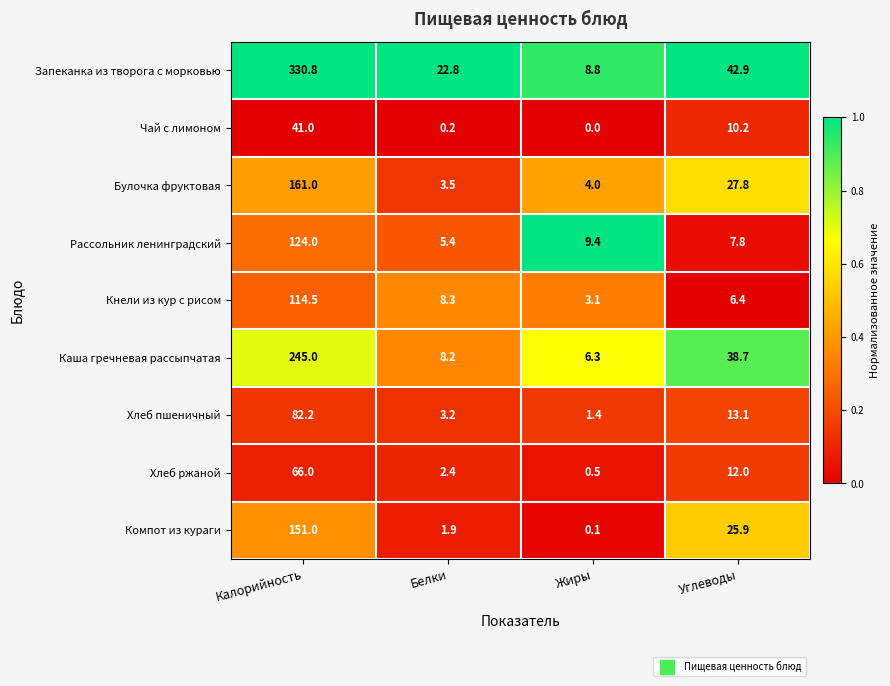

What is the maximum value shown in the chart?

330.8